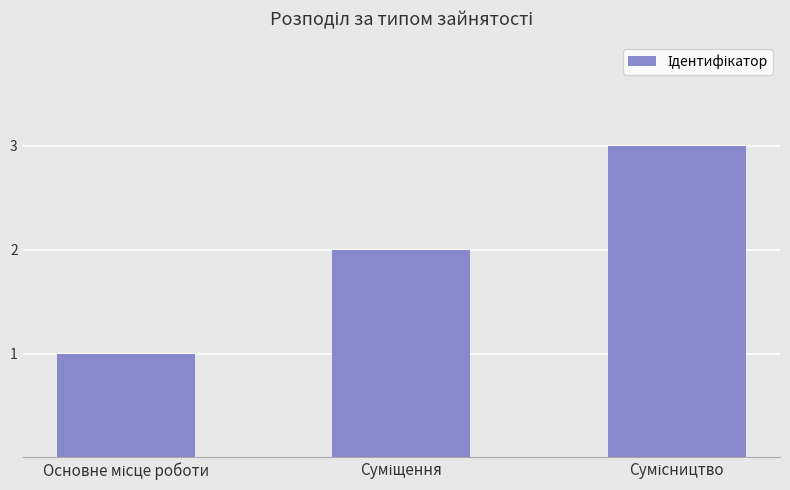

Reading right to left, extract all data points from this chart.

3	2	1